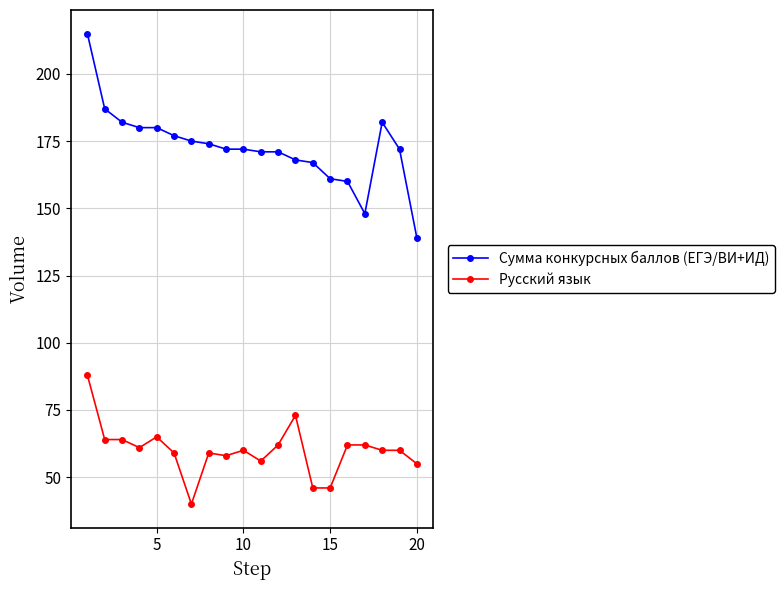

True or false: Сумма конкурсных баллов (ЕГЭ/ВИ+ИД) and Русский язык cross at least once.

False